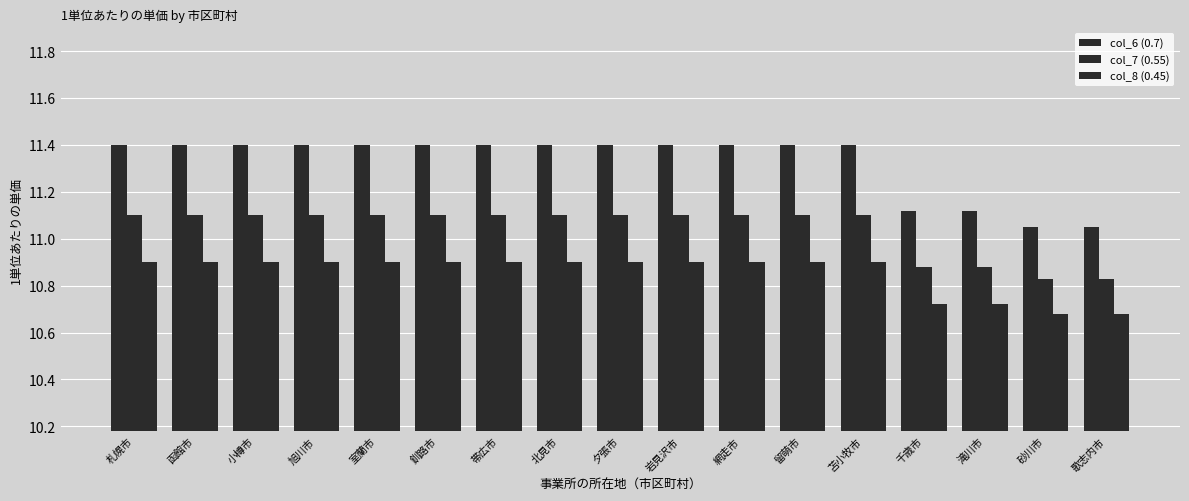

At 滝川市, list the series in order from largest to smallest.

col_6 (0.7), col_7 (0.55), col_8 (0.45)